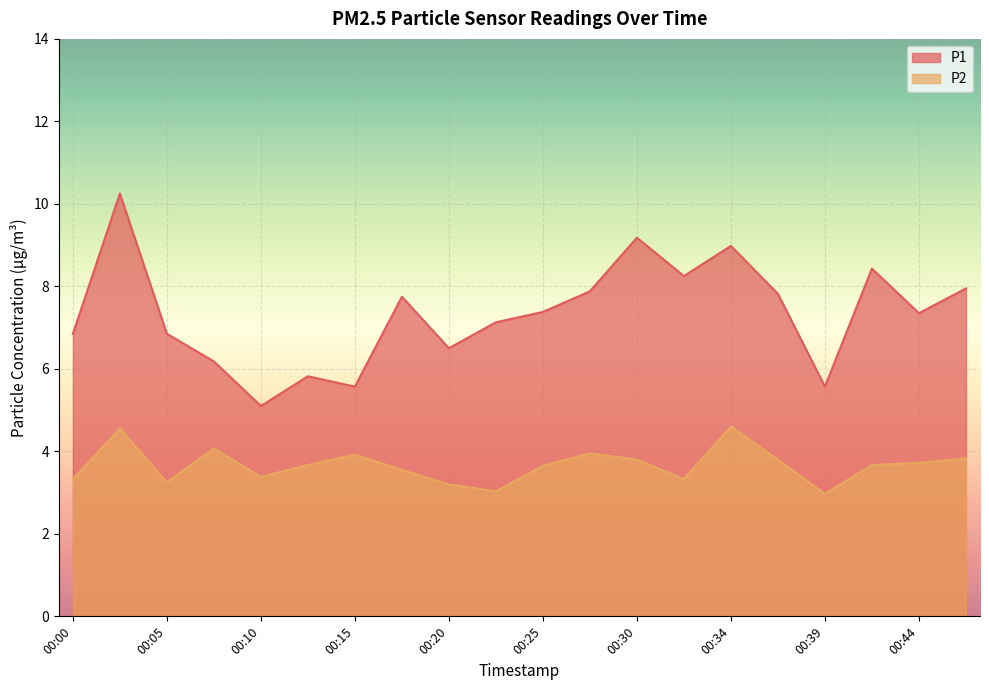

Where is the first local maximum for P1?

00:02